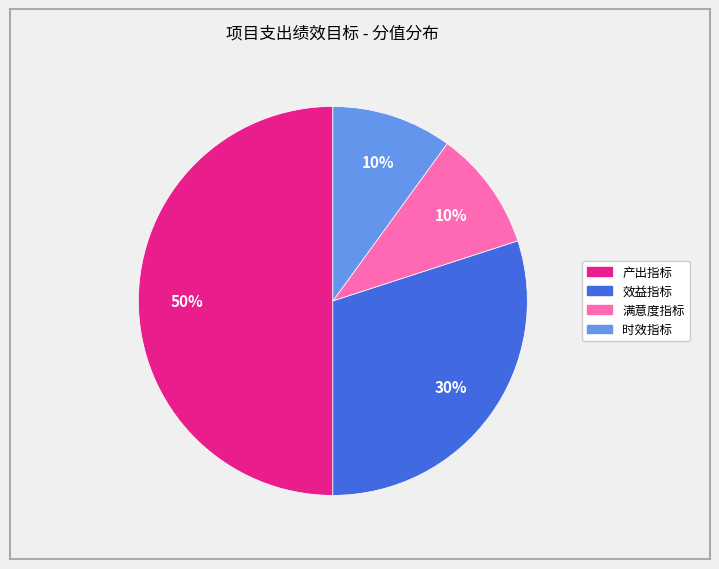

How many slices are in this pie chart?

4